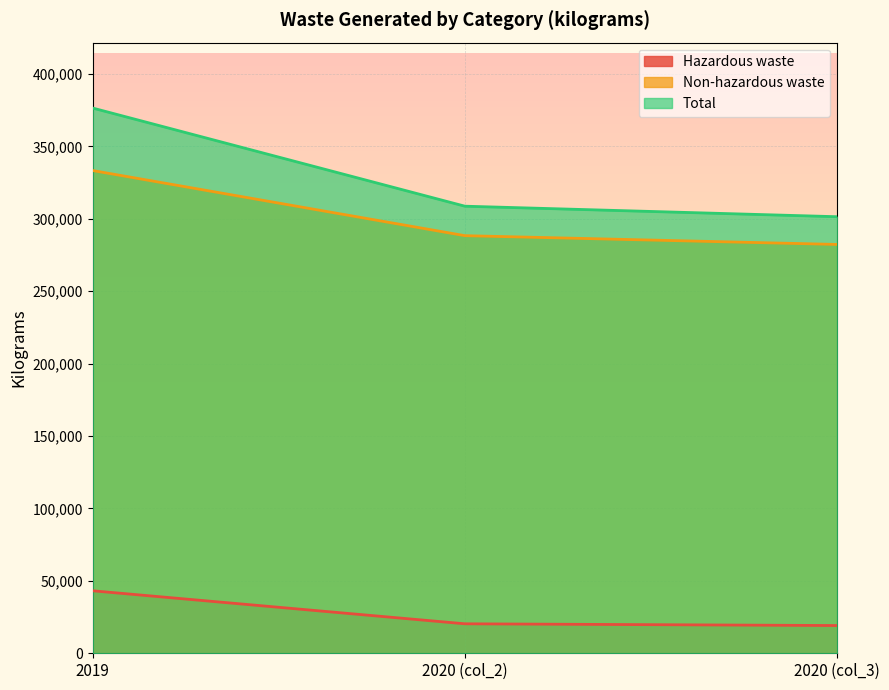

Does the chart display data point markers on the line(s)?

No